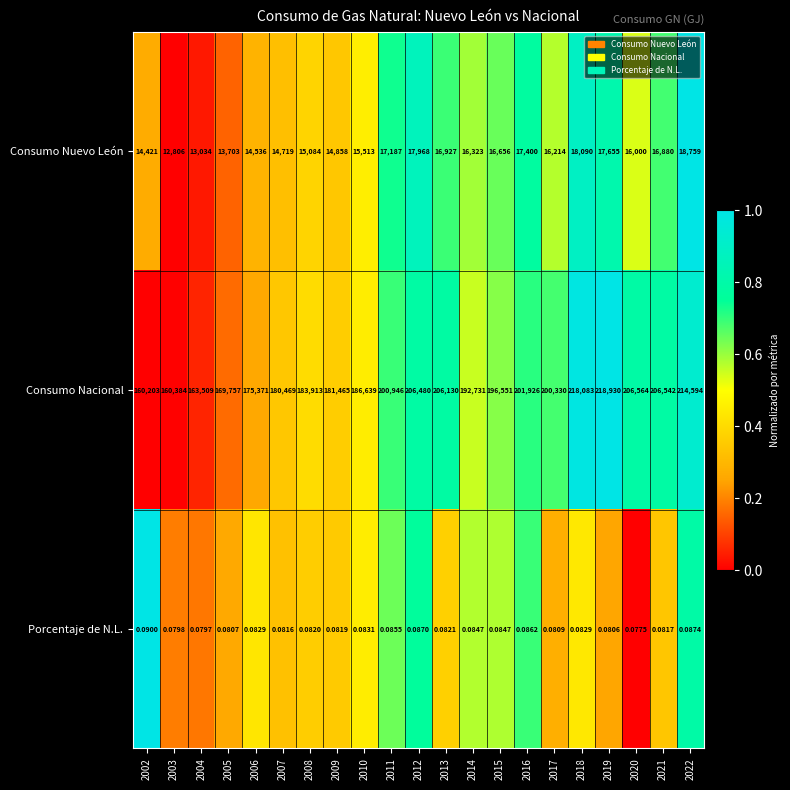

Which series has the largest range (max minus min)?

Consumo Nacional